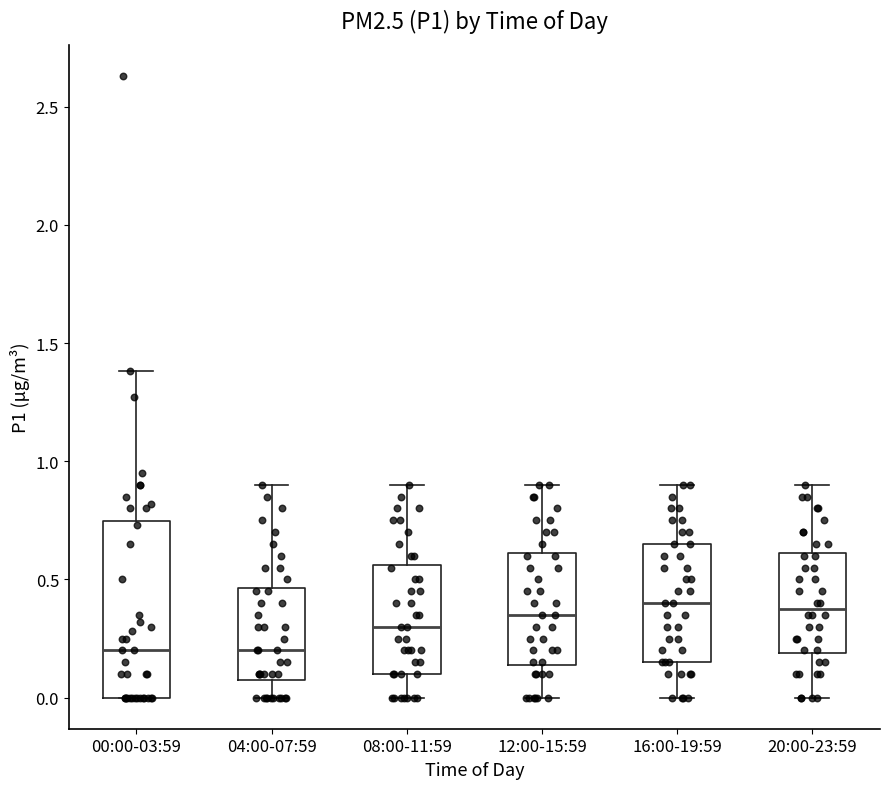

Which box is the tallest, from its lower edge to its upper edge?

00:00-03:59